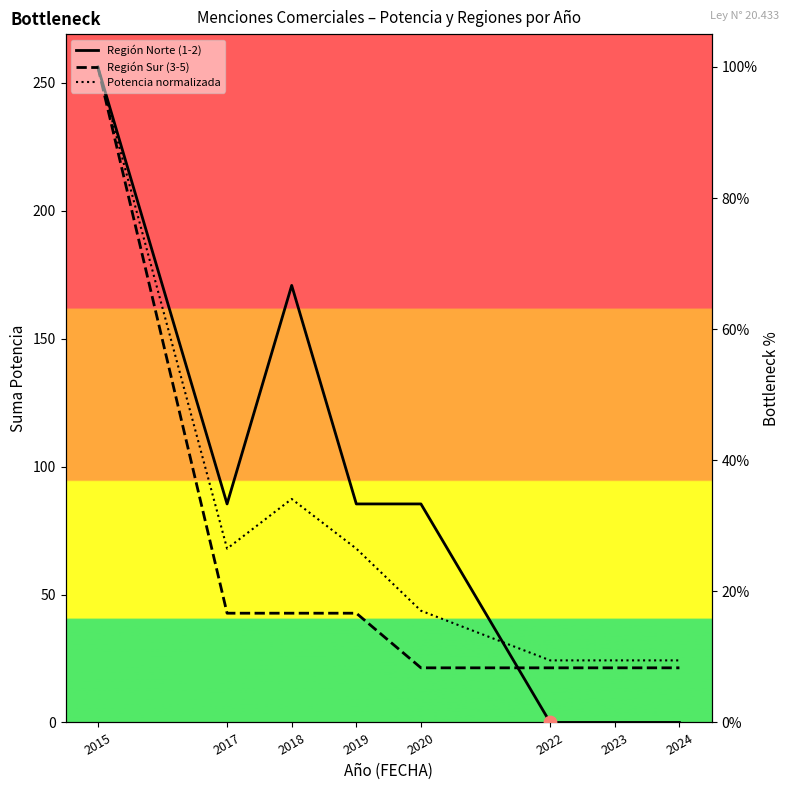

What are all the series names shown in the legend?

Región Norte (1-2), Región Sur (3-5), Potencia normalizada